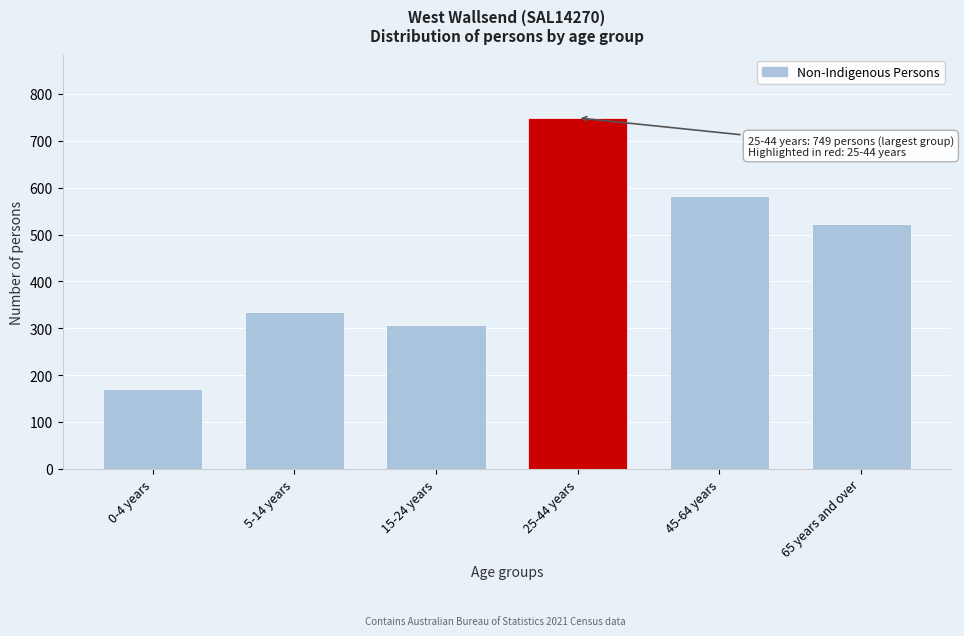

Reading left to right, what are all the values shown in this chart?

170	334	306	749	583	522